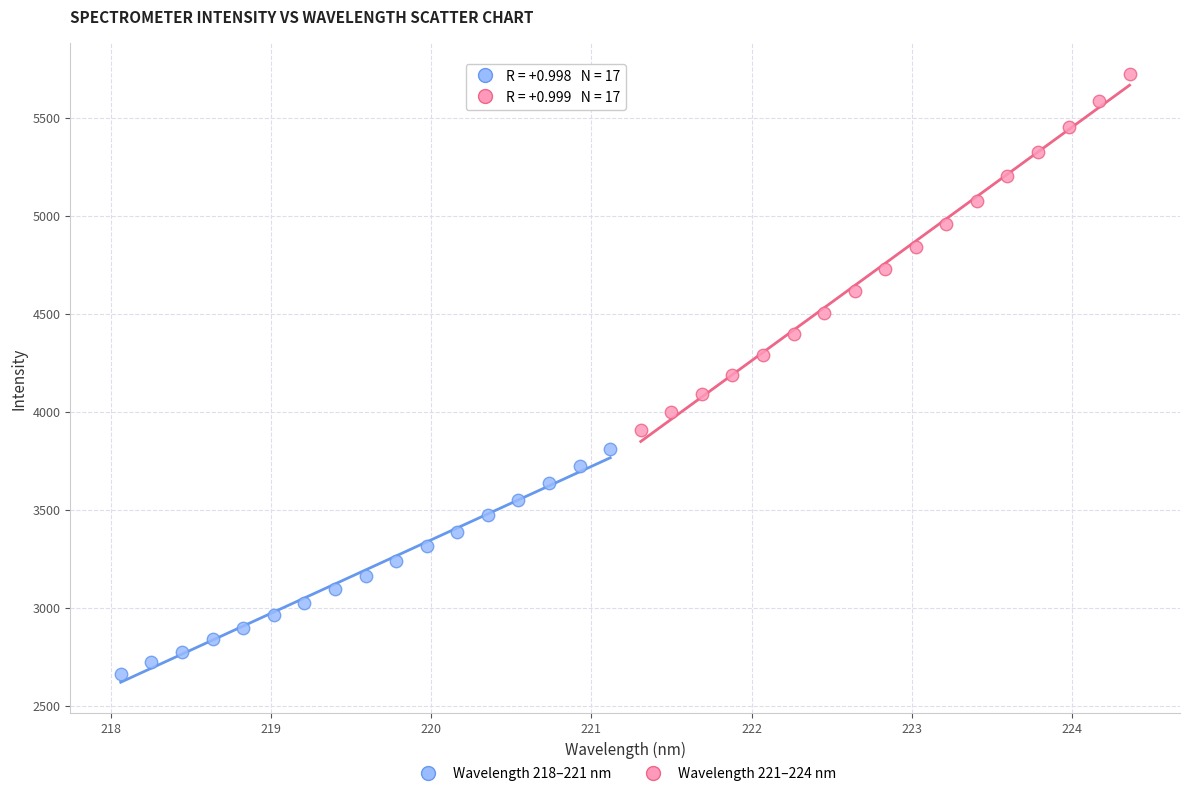

Which series contains the lowest Y value?

Wavelength 218–221 nm